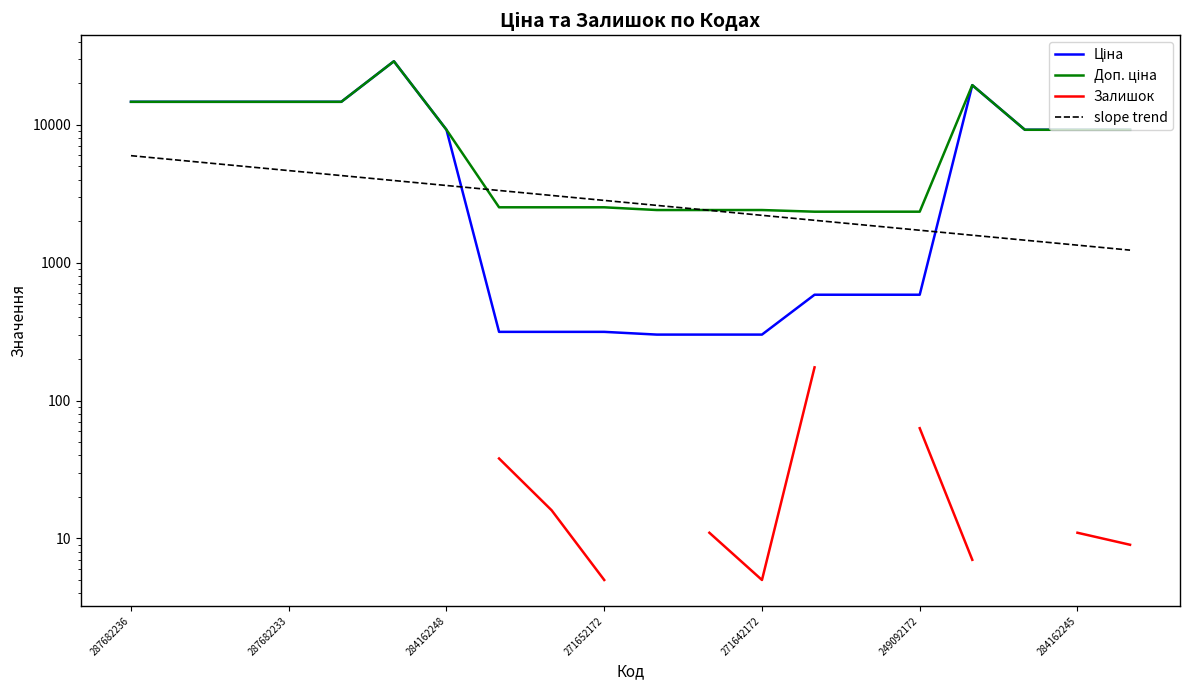

Which series has the widest spread of values?

Ціна